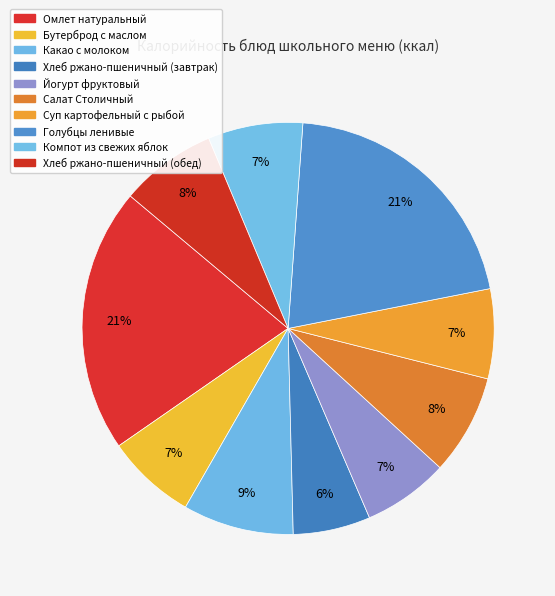

Does any single category account for the majority?

No